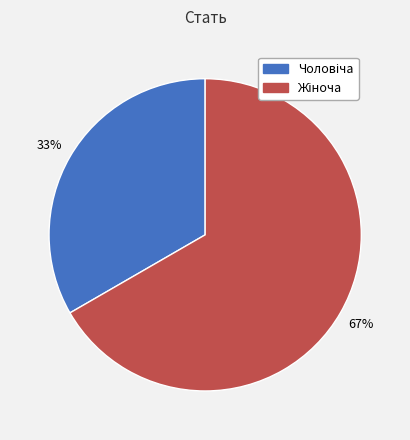

How many slices are in this pie chart?

2